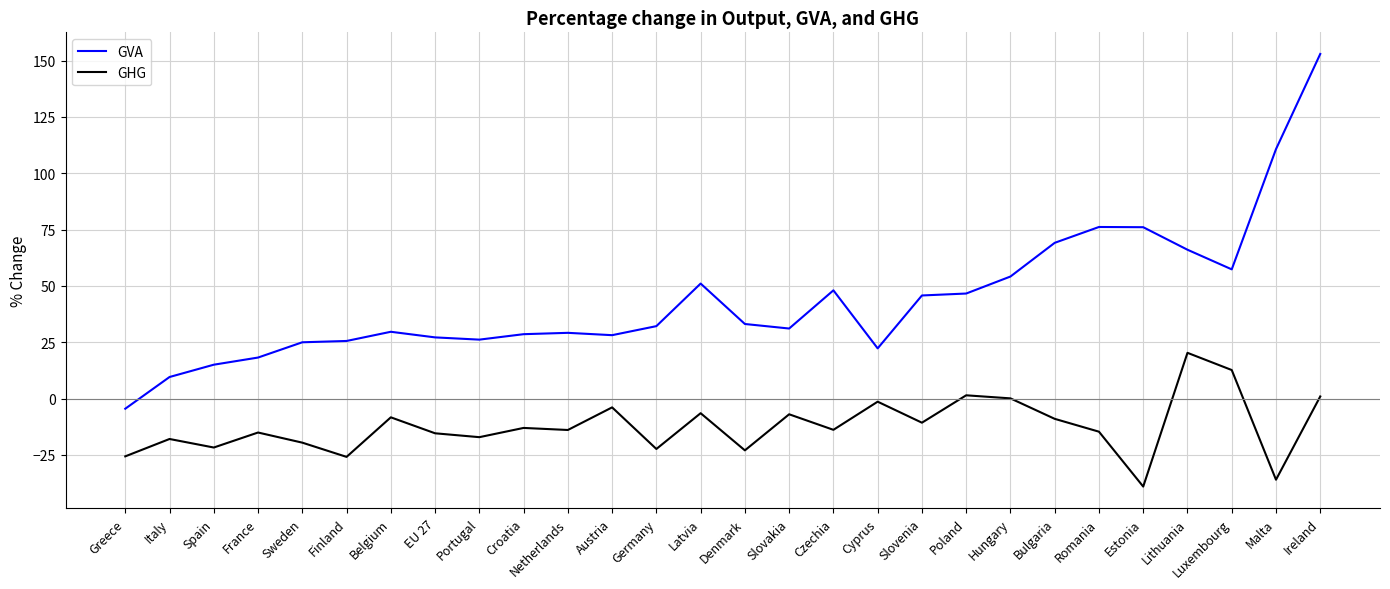

What is the difference between the GHG values at Romania and Denmark?

8.3